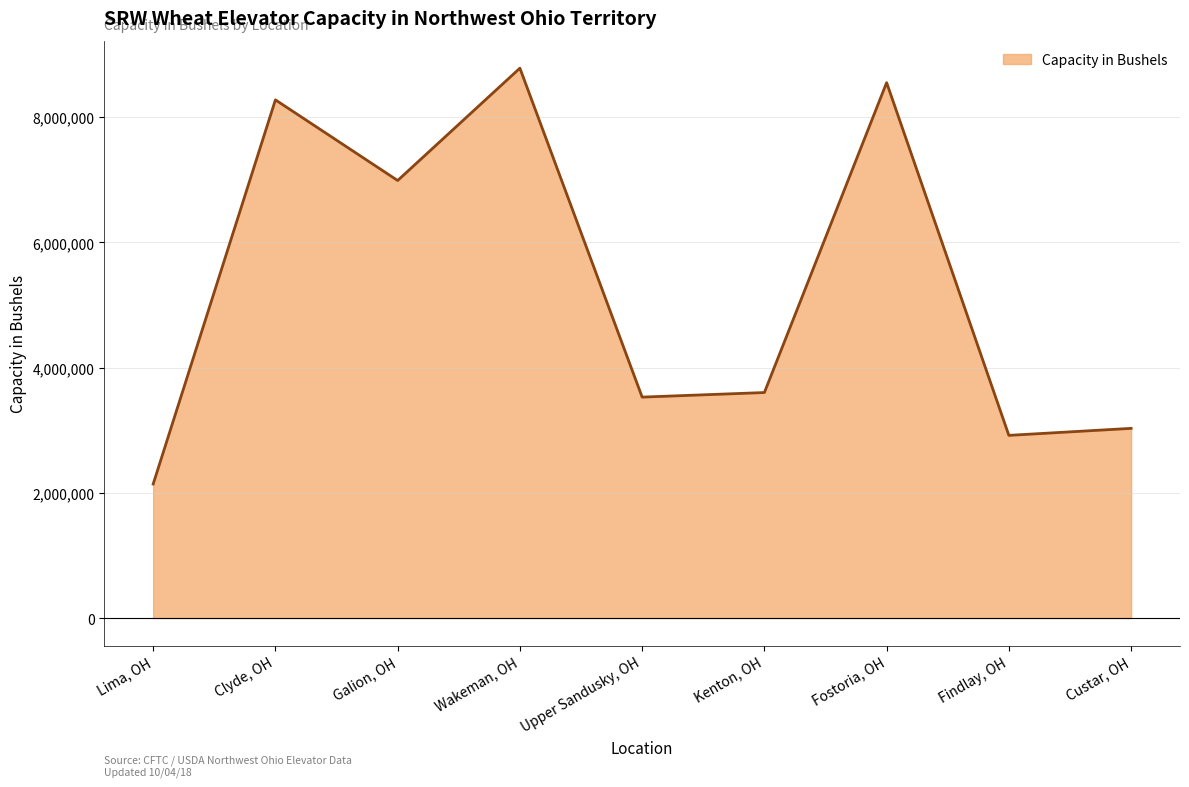

Reading left to right, transcribe all the data shown in this chart.

Lima, OH=2140000	Clyde, OH=8275000	Galion, OH=6987000	Wakeman, OH=8781000	Upper Sandusky, OH=3528000	Kenton, OH=3601000	Fostoria, OH=8550000	Findlay, OH=2917000	Custar, OH=3029000